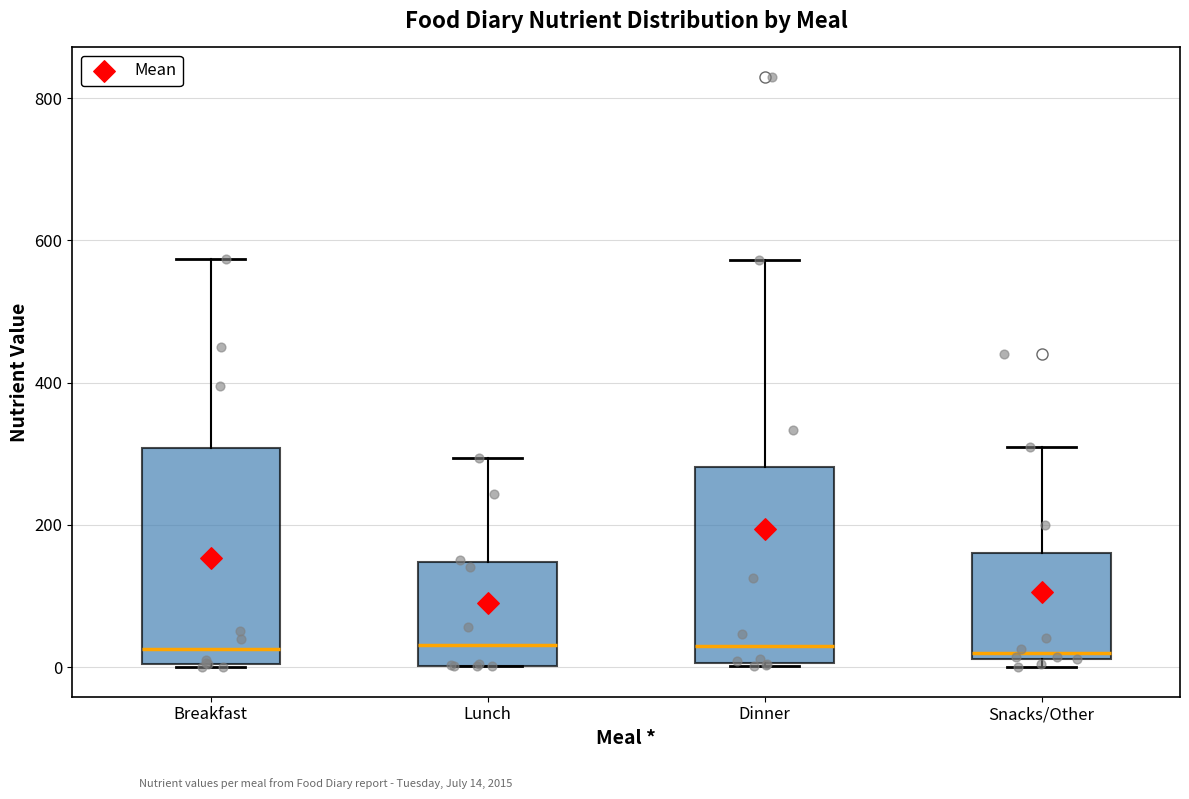

Where does the median line of the box for Lunch sit on the y-axis? The values are not printed on the chart, so give them approximately, as read against the axis.

40